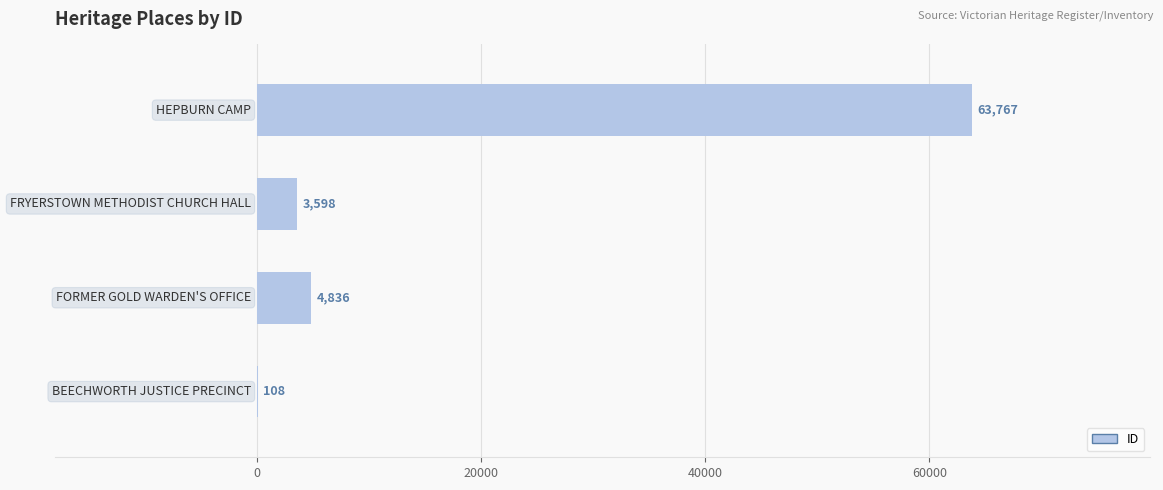

What is the sum of all values?

72309